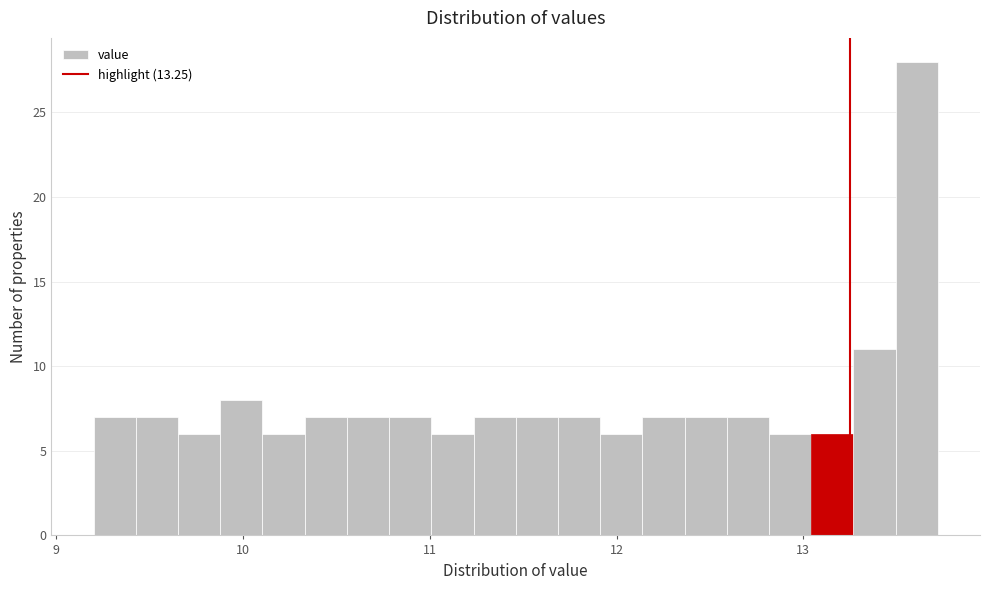

Around what value on the x-axis is the tallest bar? Give the approximate position of its centre, as read against the axis.

13.6